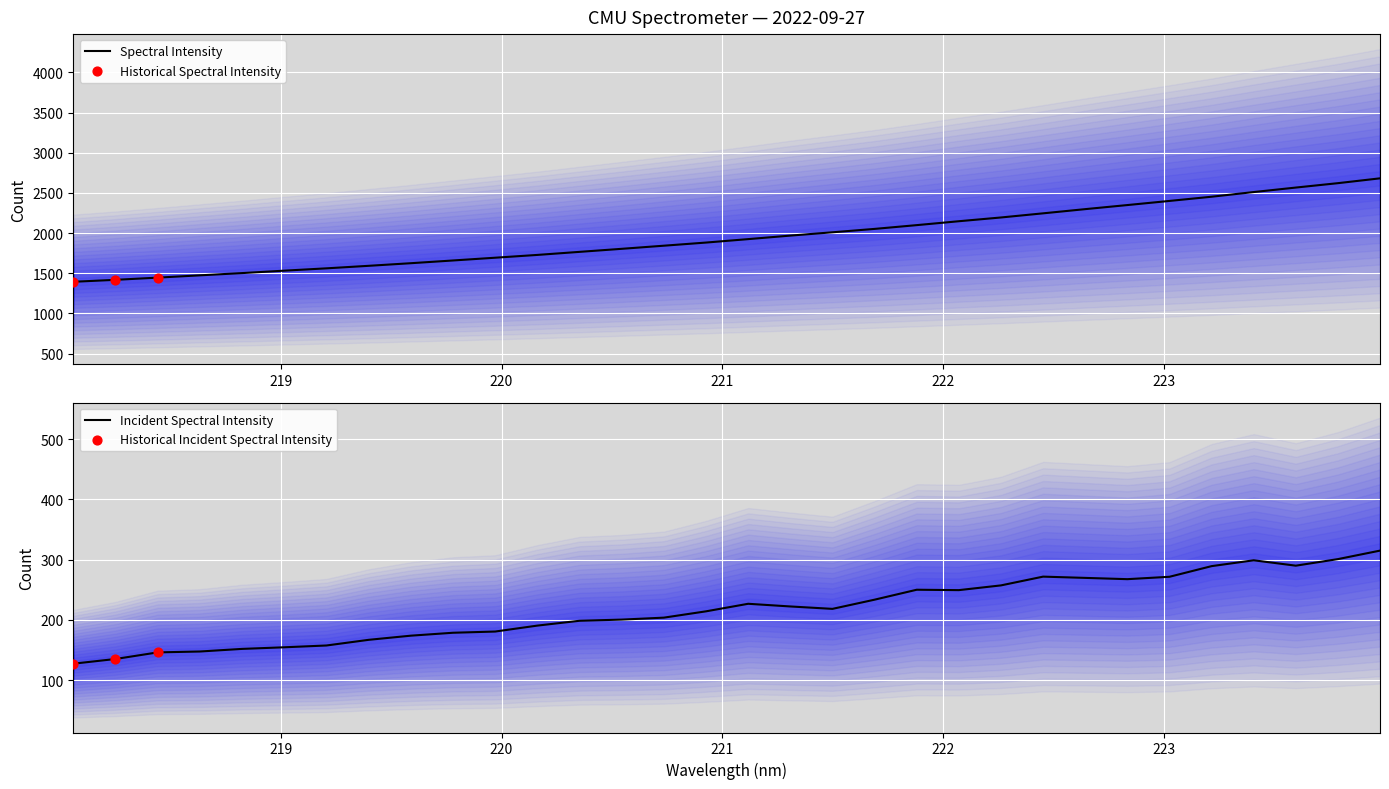

What is the change in value from 222.263 to 223.2172?

+258.2